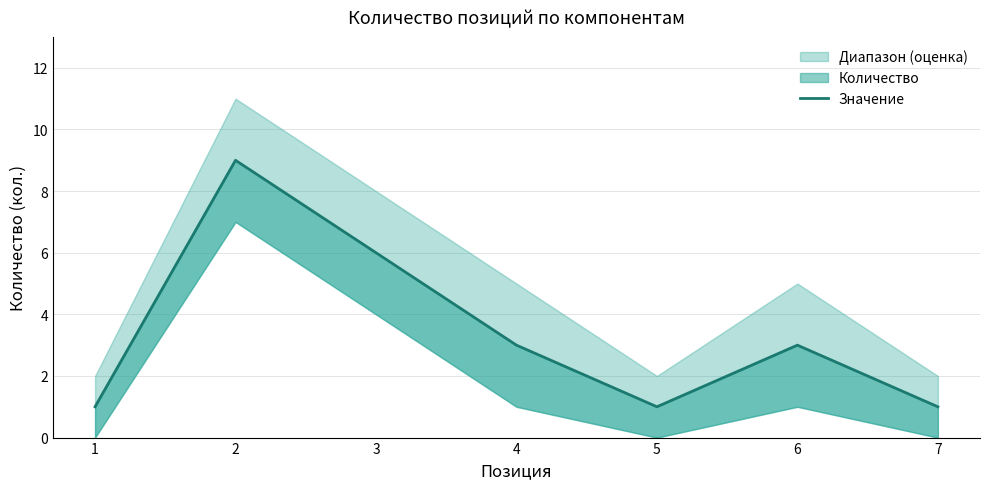

Which label corresponds to the largest value in the chart?

2